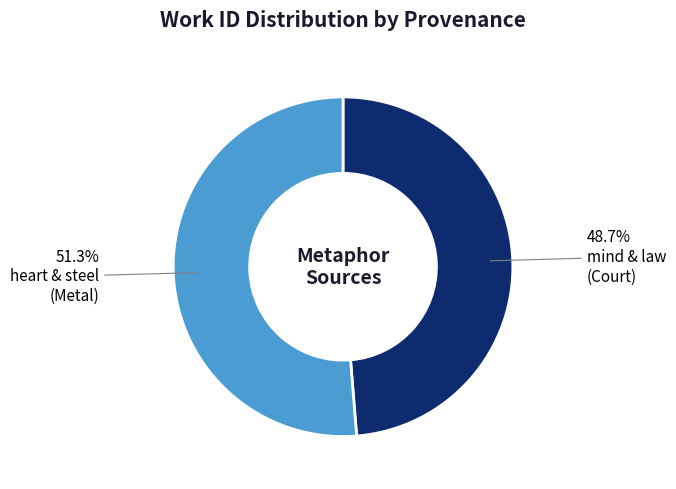

Is there a majority slice in this chart?

Yes